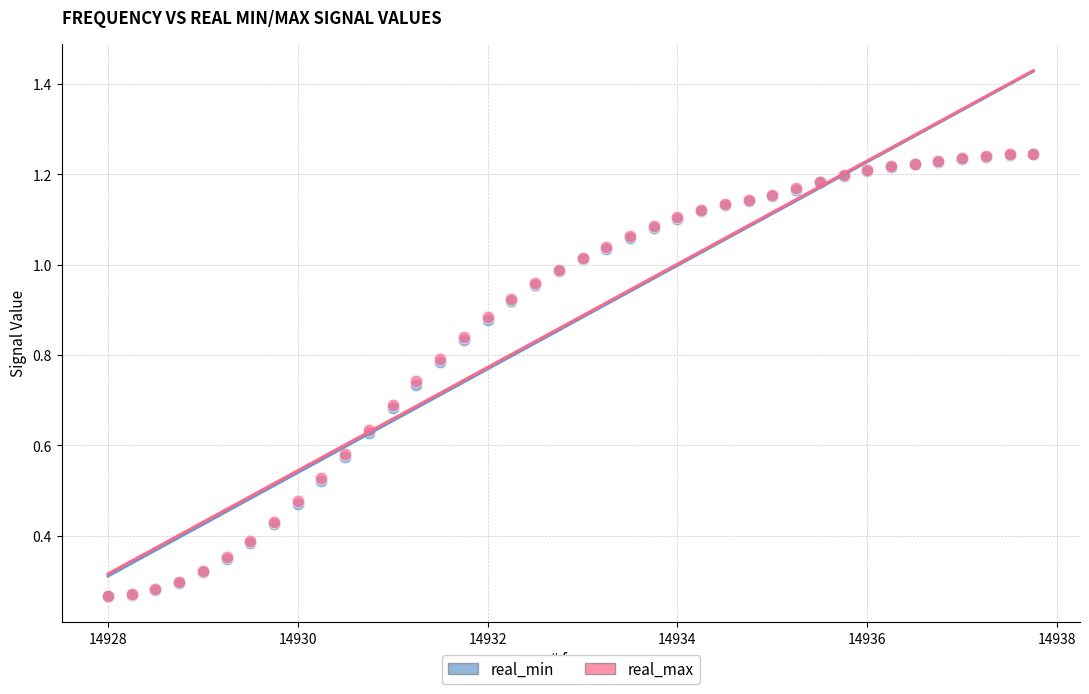

What are all the series names shown in the legend?

real_min, real_max